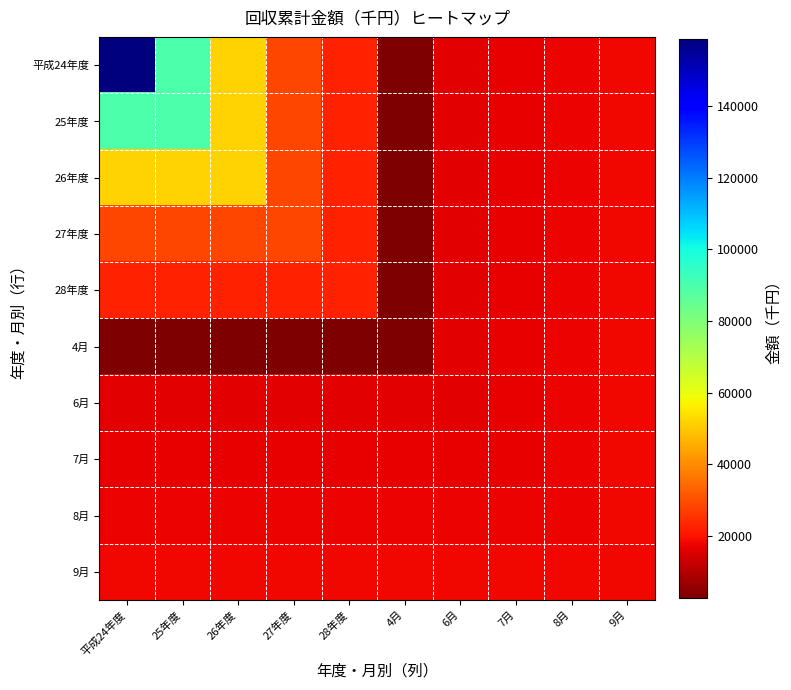

Which label corresponds to the largest value in the chart?

平成24年度